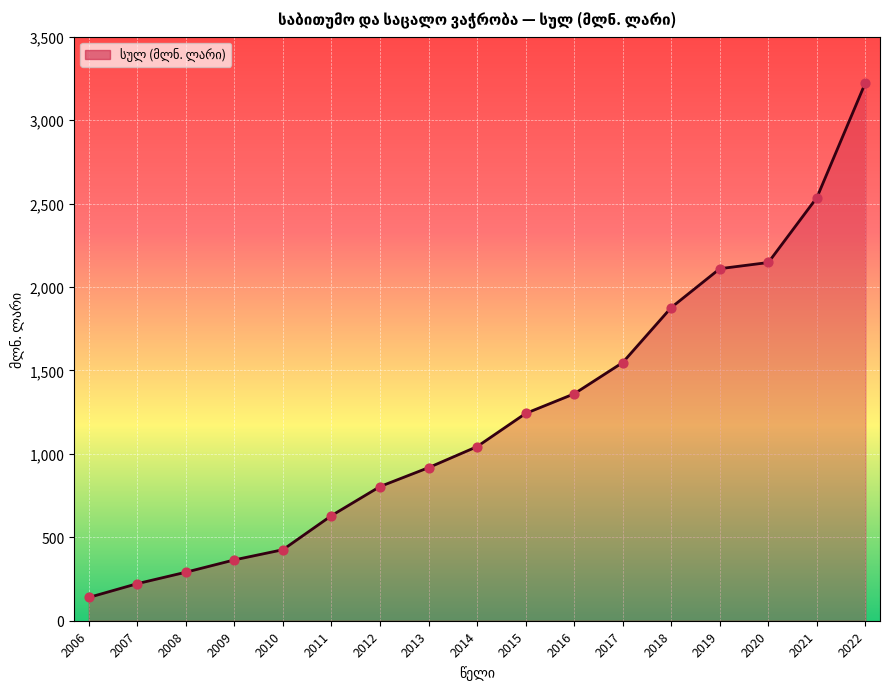

Approximately how many times larger is the value at 2013 compared to 2017?

0.6